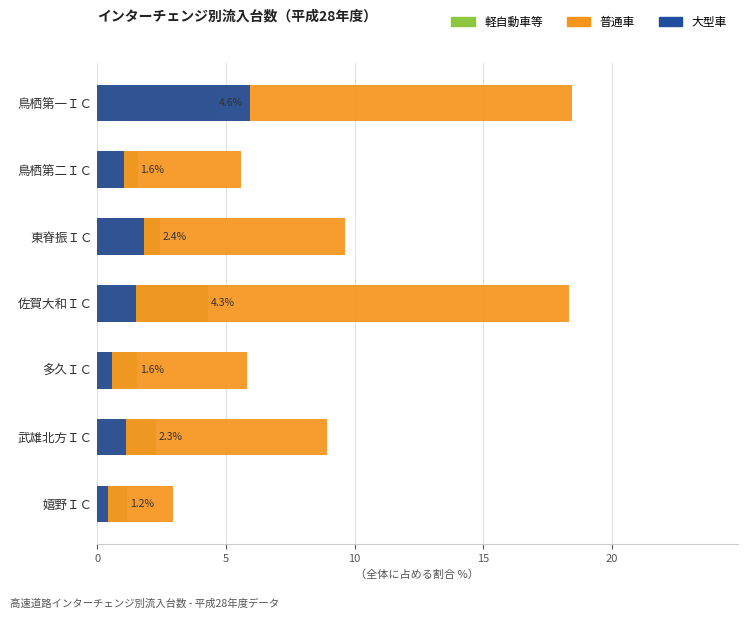

What is the smallest value displayed?

0.4